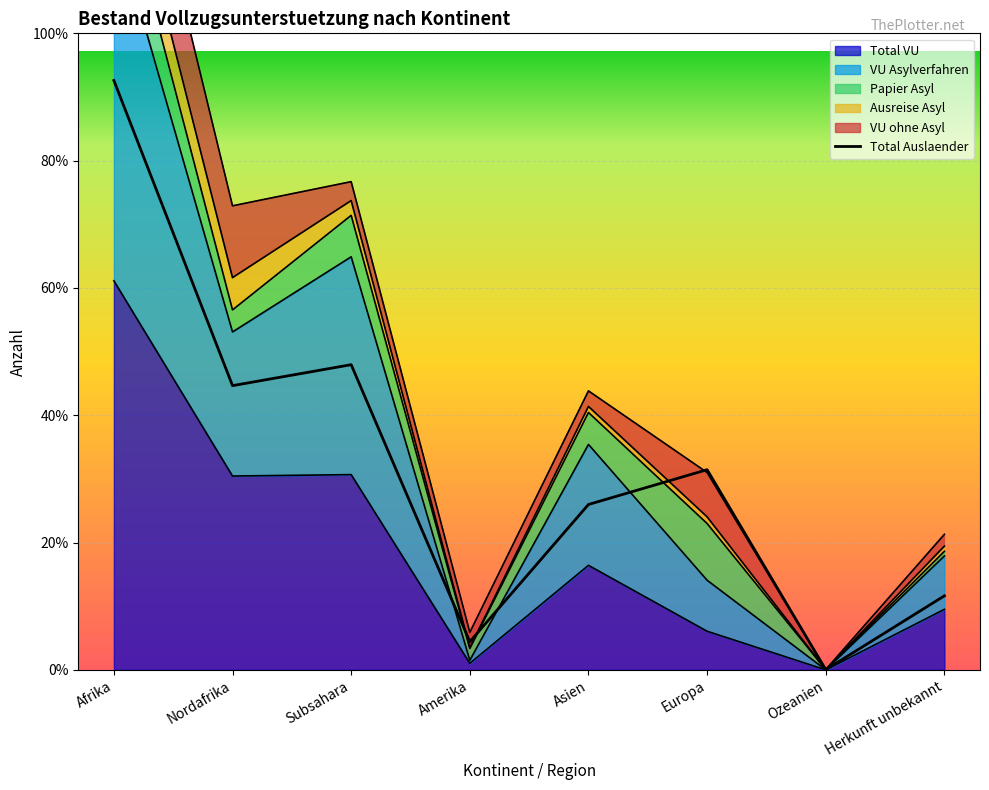

Reading right to left, extract all data points from this chart.

466	1	1260	1041	177	1921	1789	3710